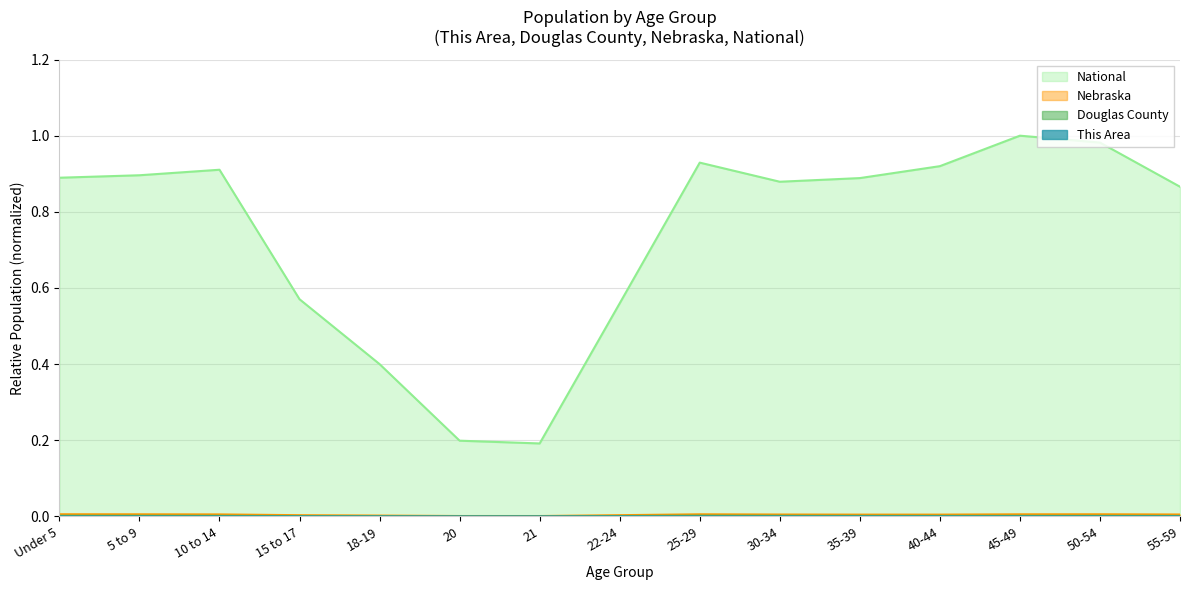

Which series has the largest total across all categories?

National